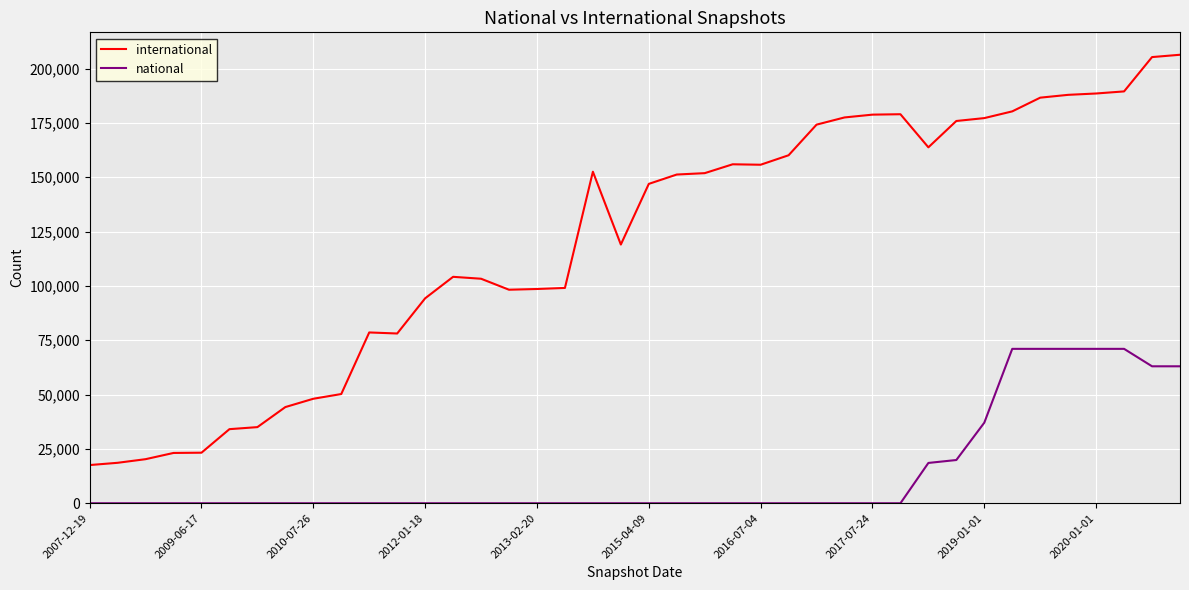

Which series has the largest total across all categories?

international